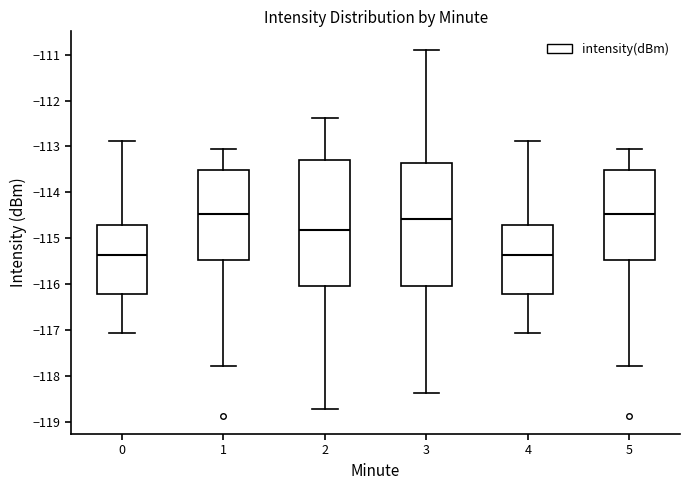

Reading left to right, transcribe this box plot: for each box, give where its median line is, the range the box spans, and where its two whiskers end, as read against the y-axis. The values are not printed on the chart, so give them approximately, as read against the axis.

0: median -115.4, box -116.2 to -114.7, whiskers -117.1 to -112.9
1: median -114.5, box -115.5 to -113.5, whiskers -117.8 to -113.1
2: median -114.8, box -116.0 to -113.3, whiskers -118.7 to -112.4
3: median -114.6, box -116.0 to -113.4, whiskers -118.4 to -110.9
4: median -115.4, box -116.2 to -114.7, whiskers -117.1 to -112.9
5: median -114.5, box -115.5 to -113.5, whiskers -117.8 to -113.1